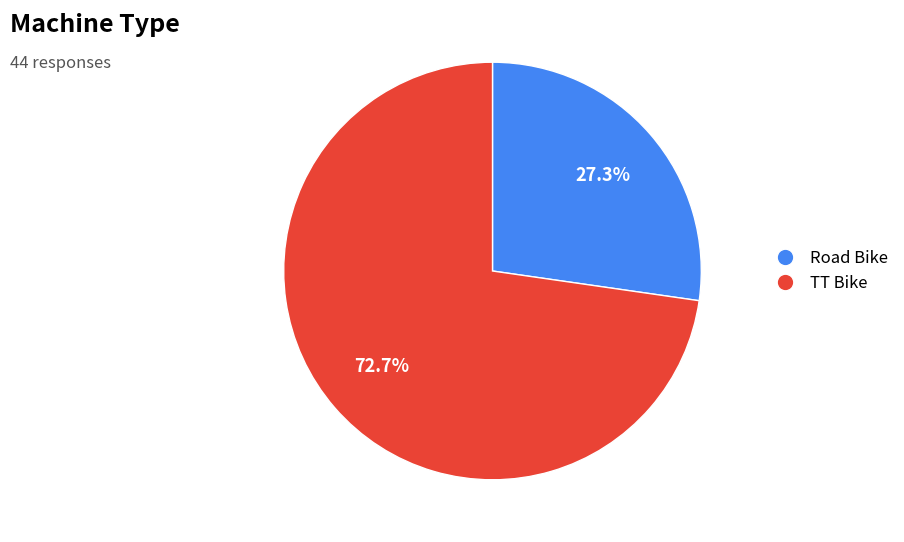

To the nearest percent, what is the difference between the largest and smallest slice percentages?

45%